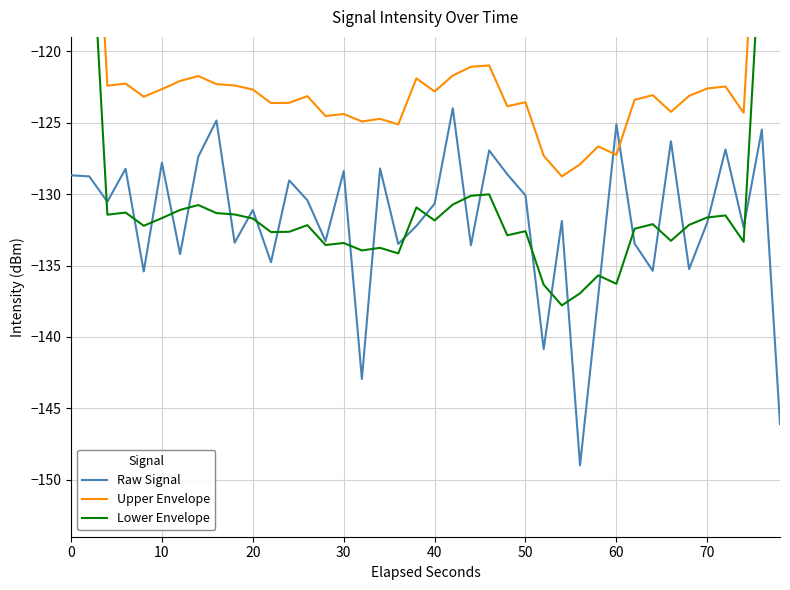

How many interior local valleys does the Raw Signal series have?

14